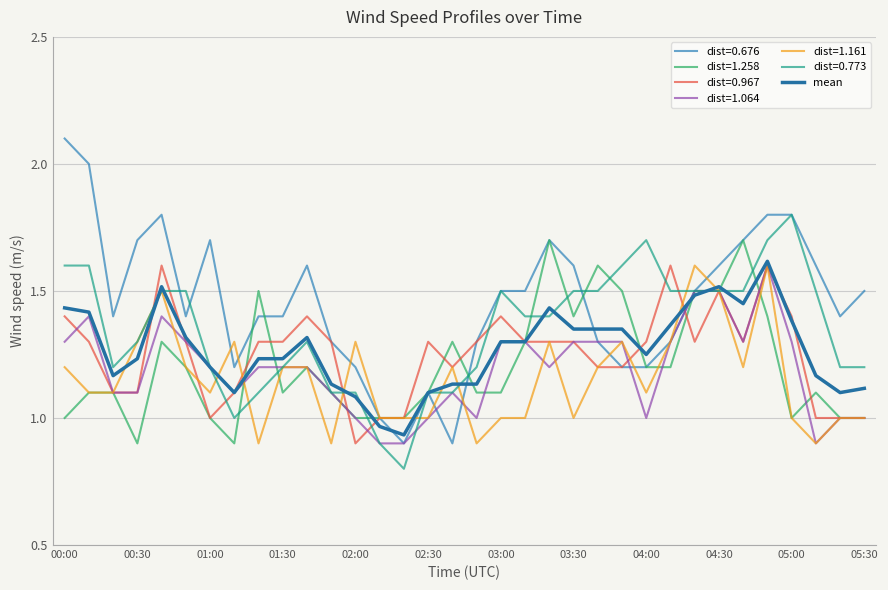

What is the greatest value displayed?

2.1